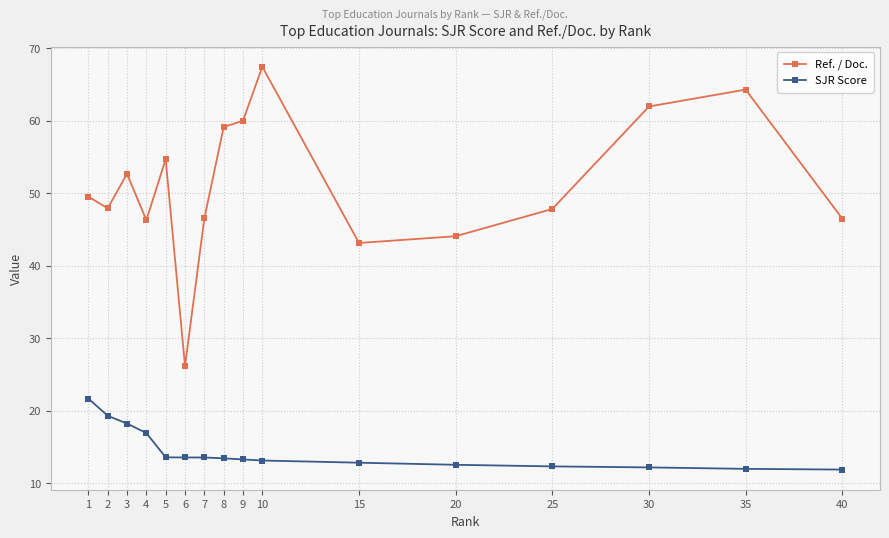

True or false: SJR Score and Ref. / Doc. intersect in this chart.

False